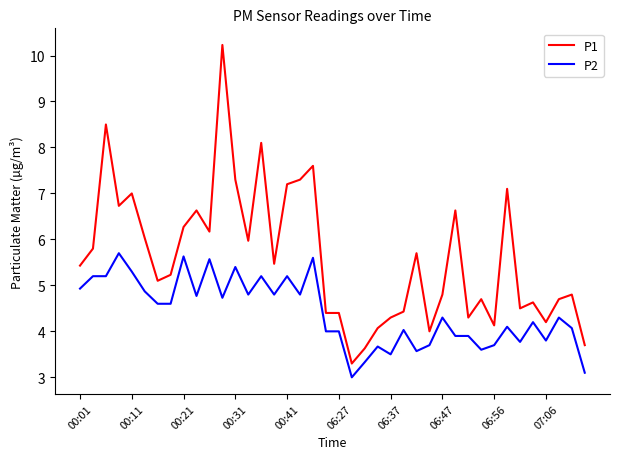

Which series has the widest spread of values?

P1